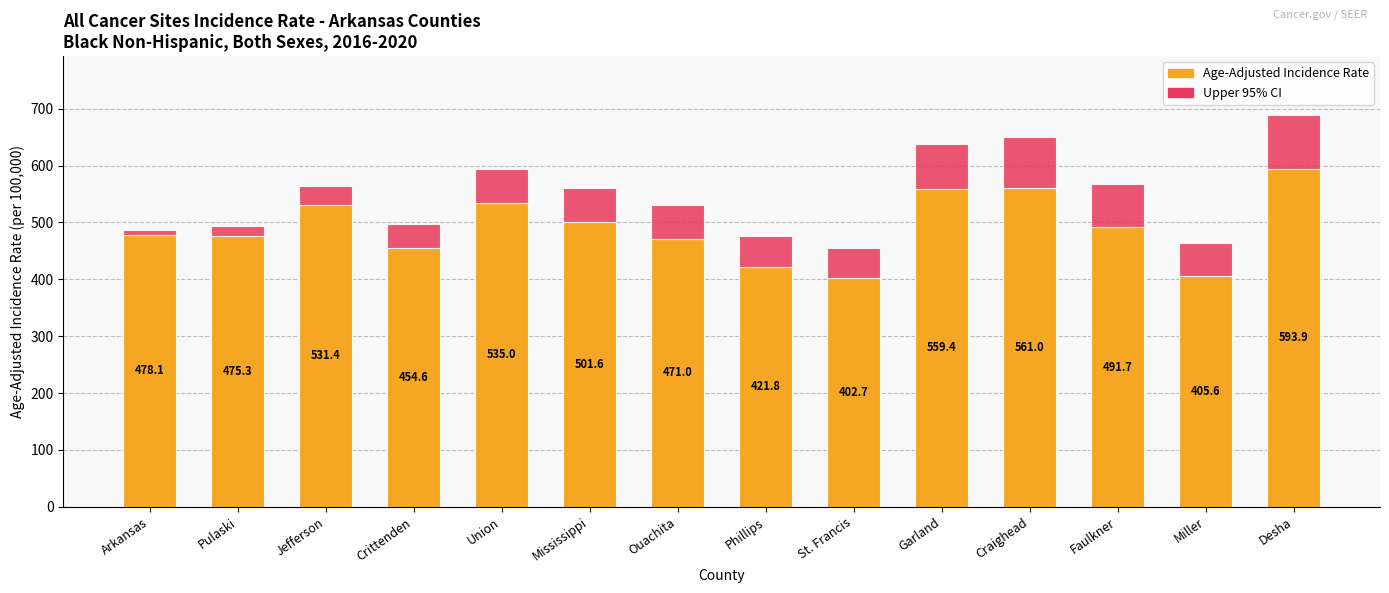

The Age-Adjusted Incidence Rate series shows 559.4 at Garland. True or false?

True